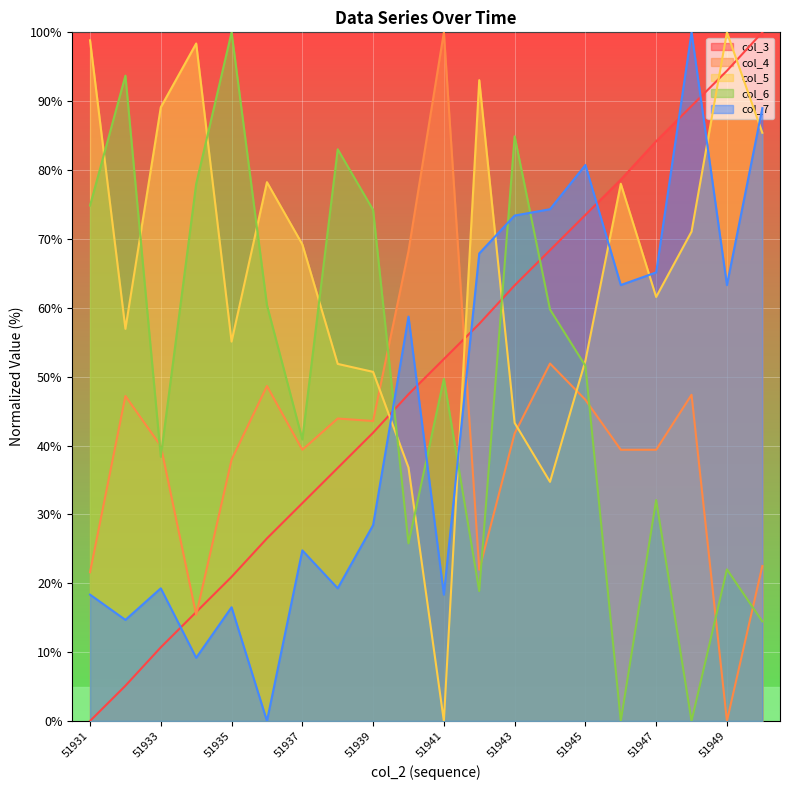

Which series has the largest total across all categories?

col_5